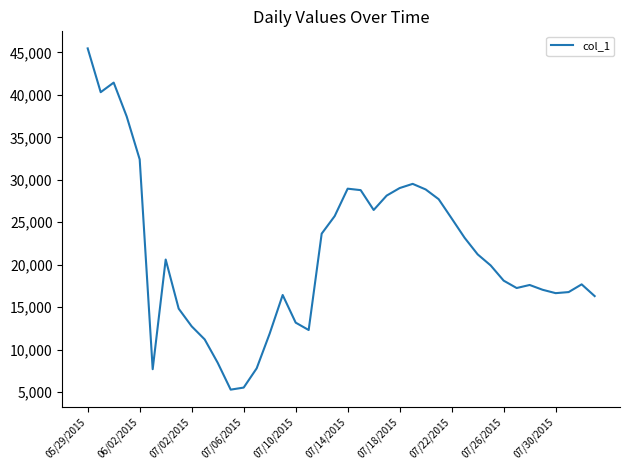

What is the maximum value shown in the chart?

45476